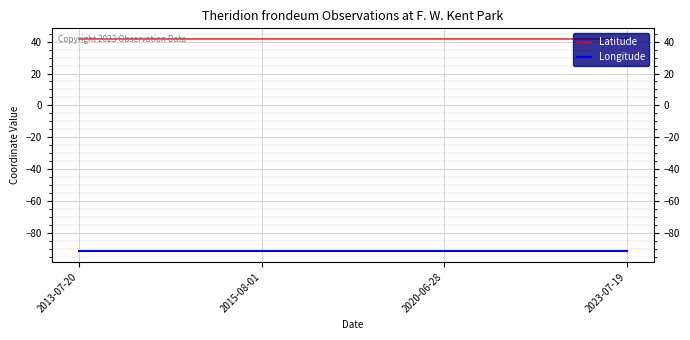

Which series has the largest total across all categories?

Latitude